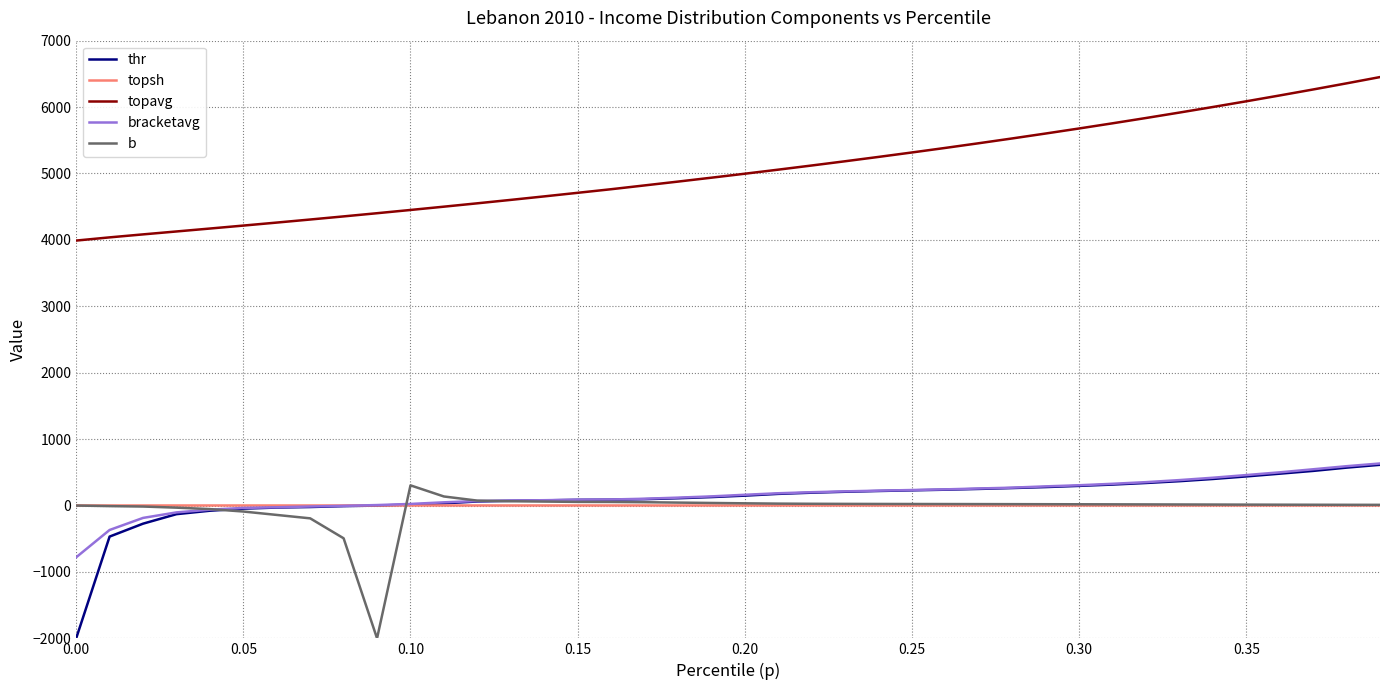

True or false: b and topavg cross at least once.

False